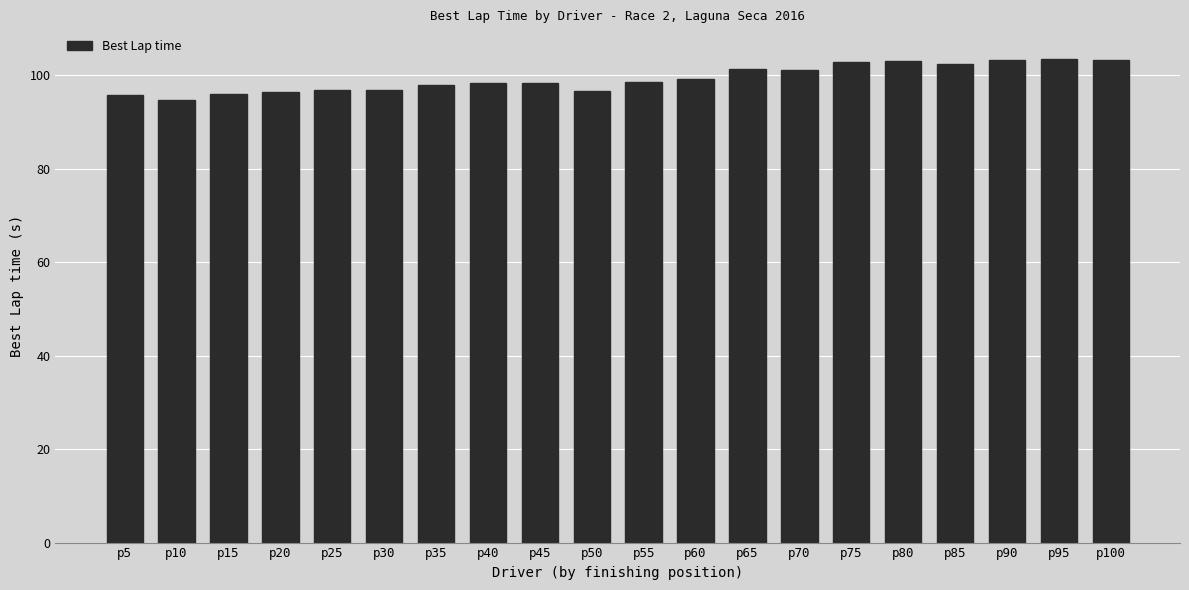

What is the smallest value displayed?

94.6